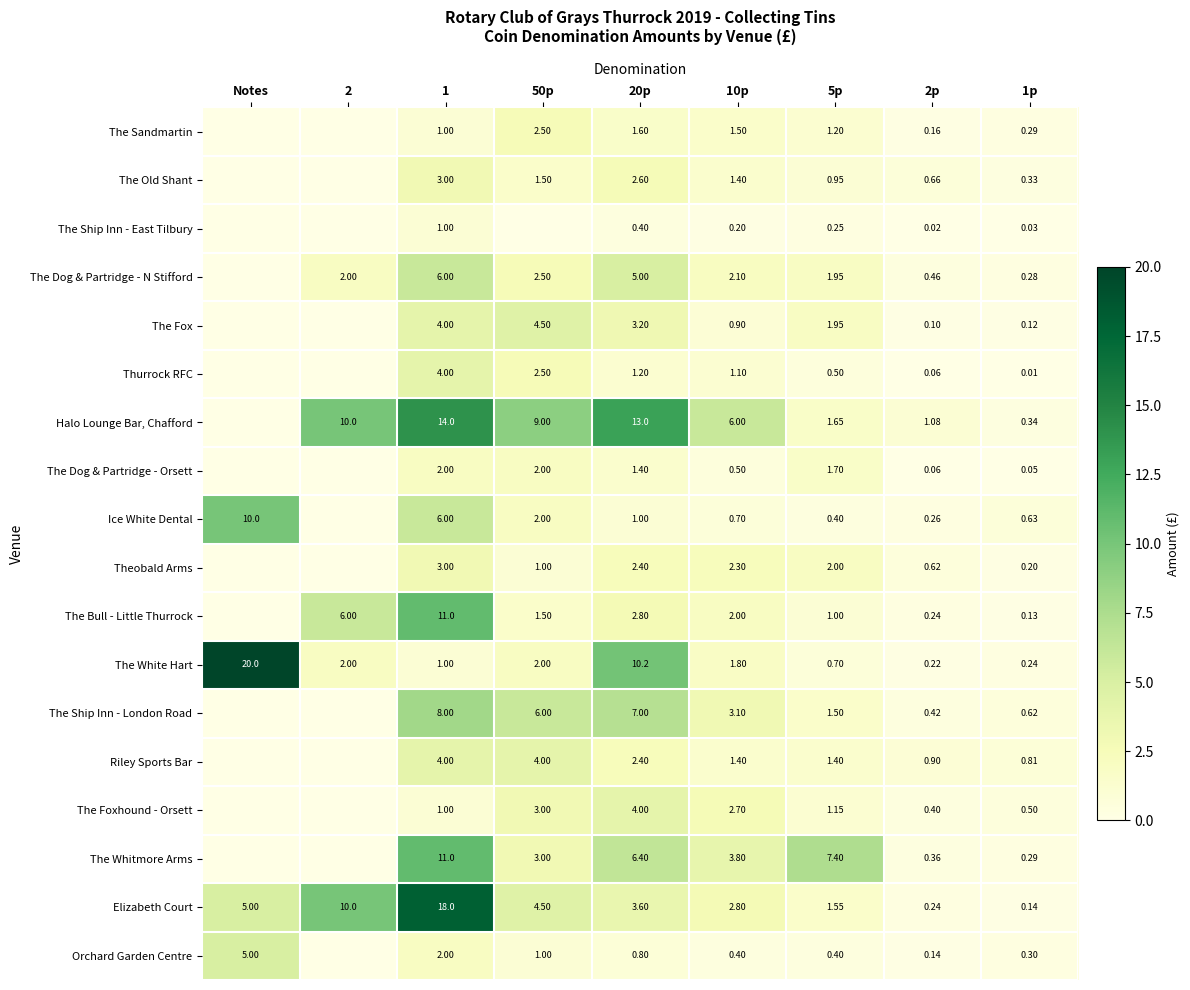

Is the value of The Sandmartin at 2p greater than the value of Elizabeth Court at 1?

No